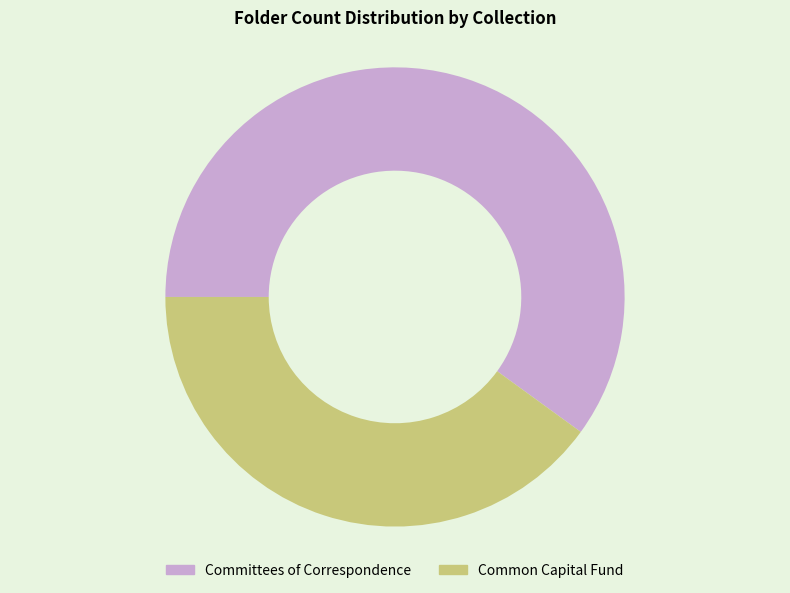

Which has a higher value, Committees of Correspondence or Common Capital Fund?

Committees of Correspondence